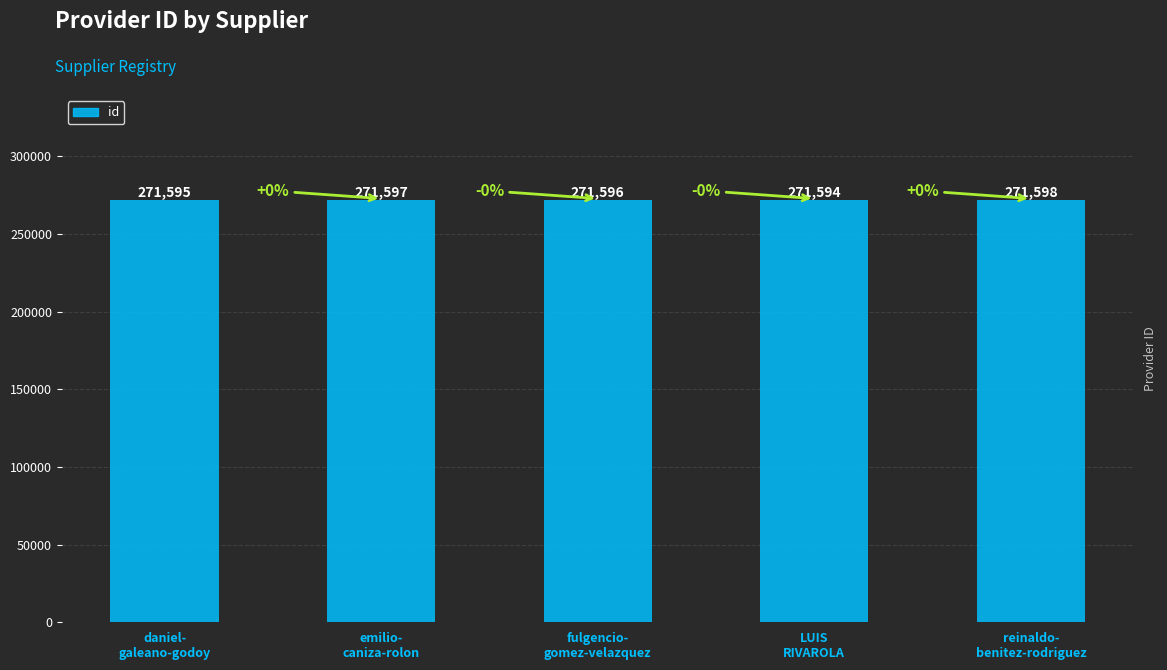

Reading right to left, list all the values displayed in this chart.

271598	271594	271596	271597	271595